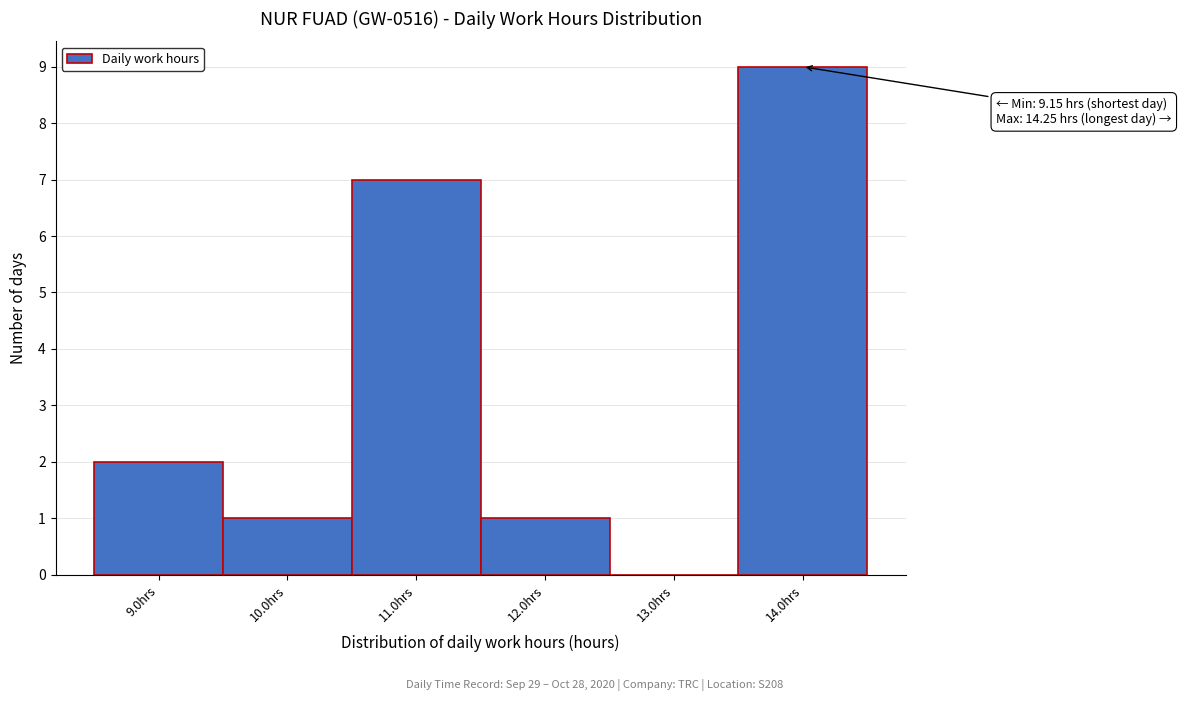

Over which range of the x-axis is the bar tallest?

13.5 to 14.5